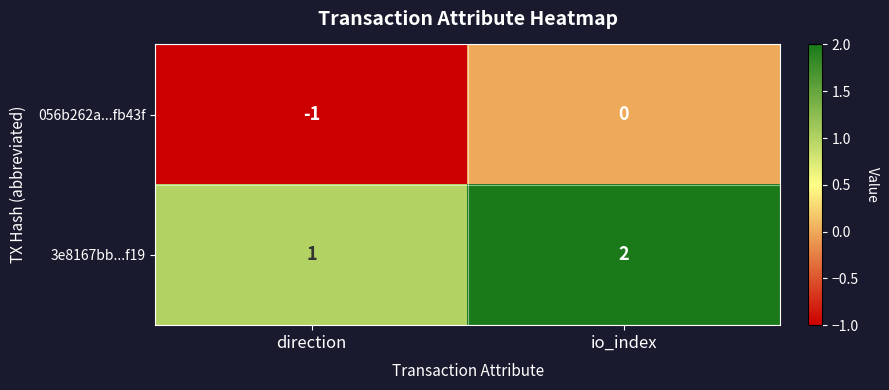

The 056b262a...fb43f series shows 0 at io_index. True or false?

True